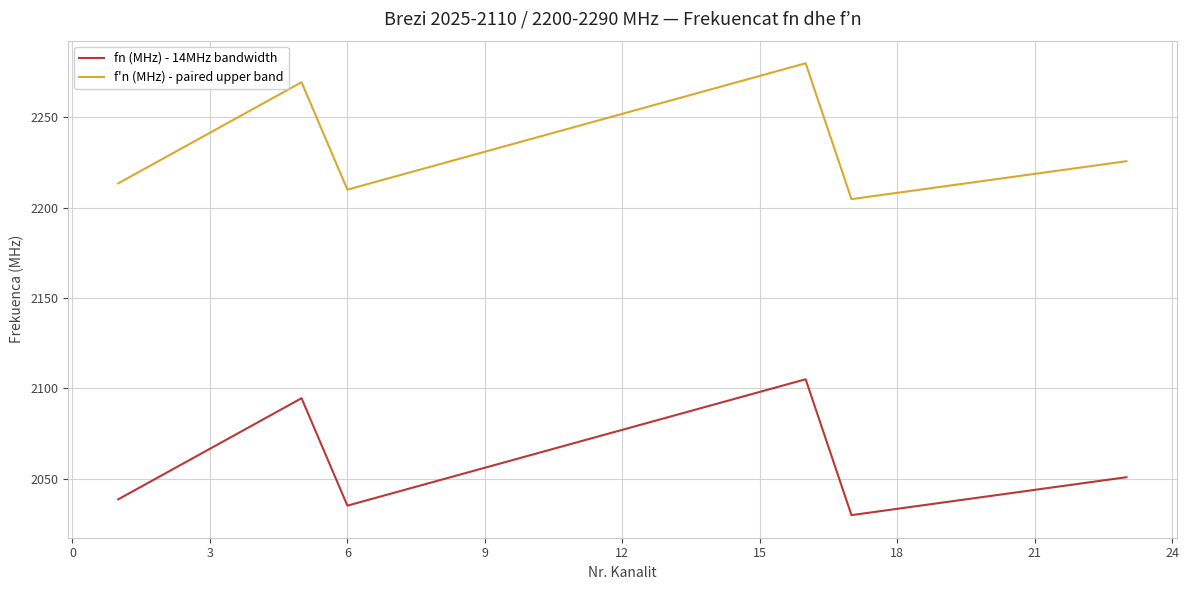

How many distinct data groups are displayed?

2